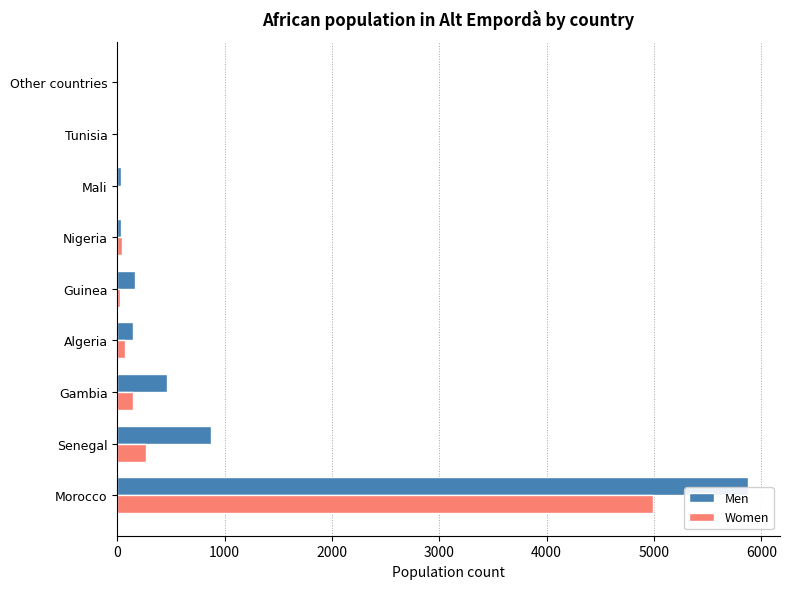

At which category is the sum across all series the highest?

Morocco